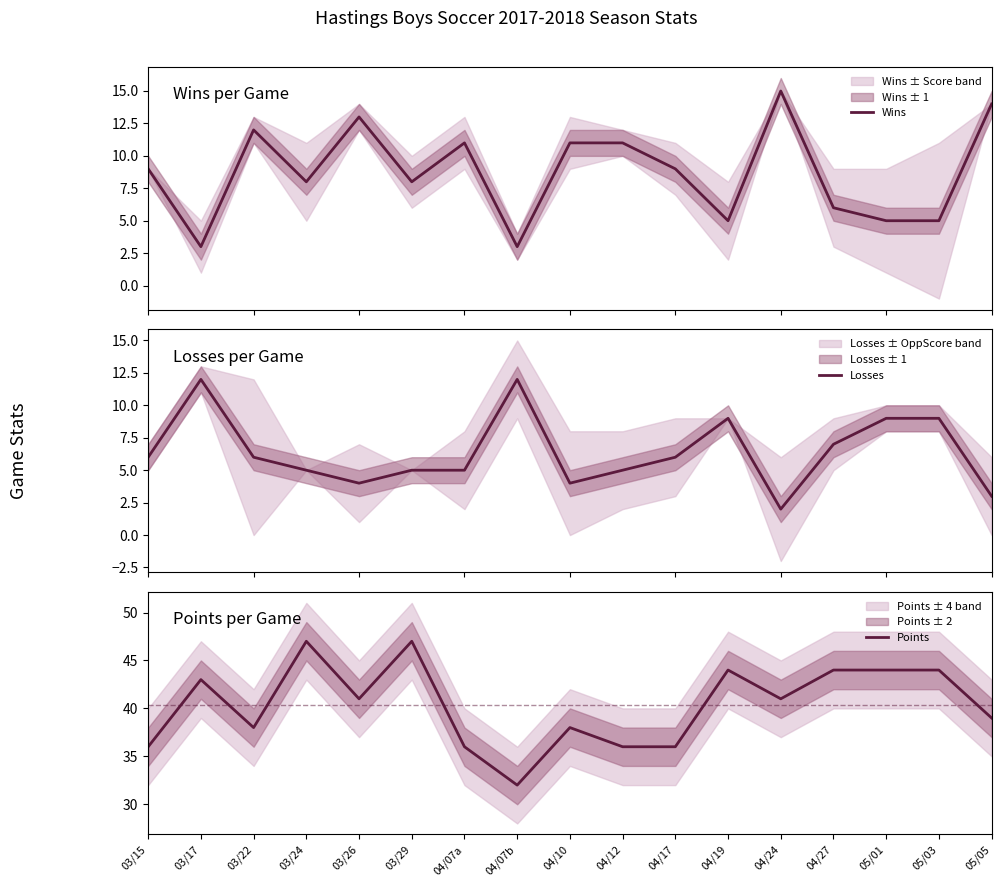

True or false: Wins has a value of 3 at 04/07b.

True